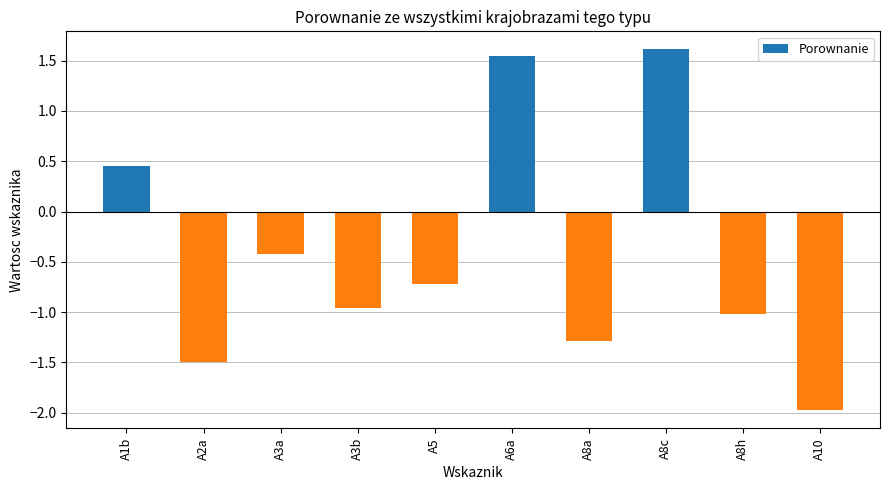

How many negative values are there?

7